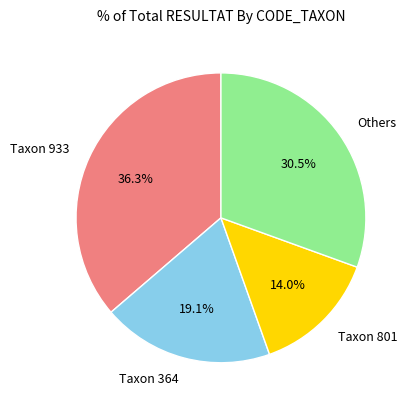

How much of the chart is everything except Taxon 933?

63.7%